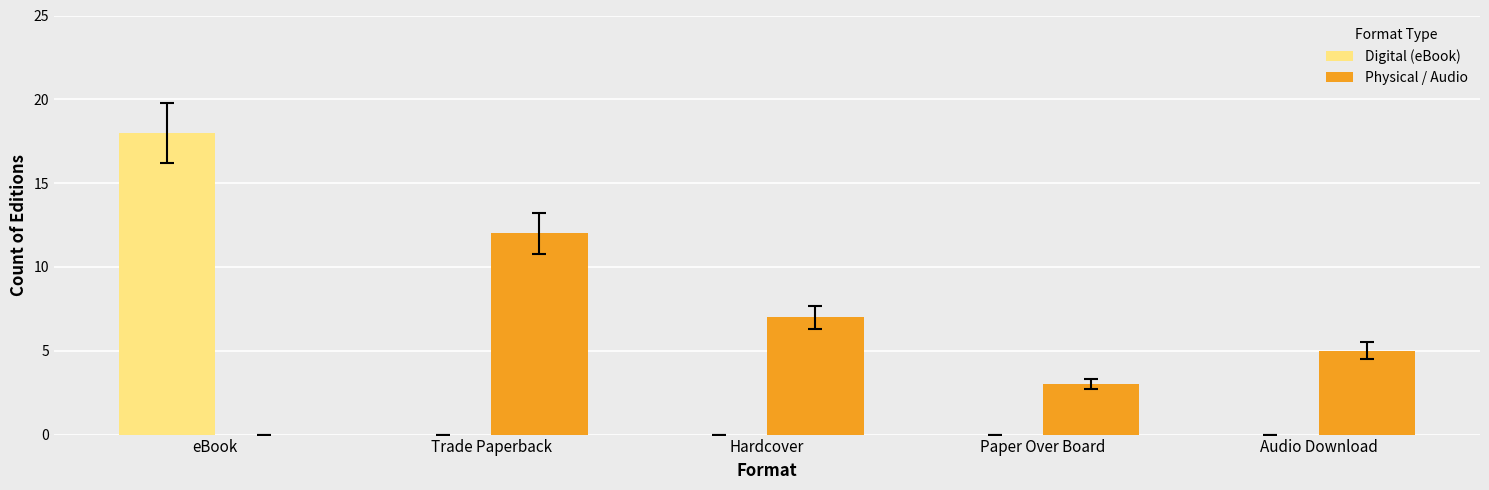

What is the greatest value displayed?

18